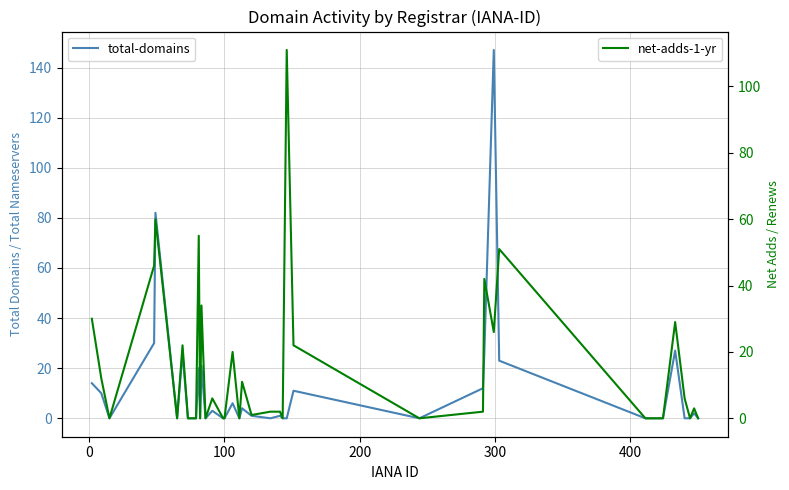

How many lines are shown in the chart?

2